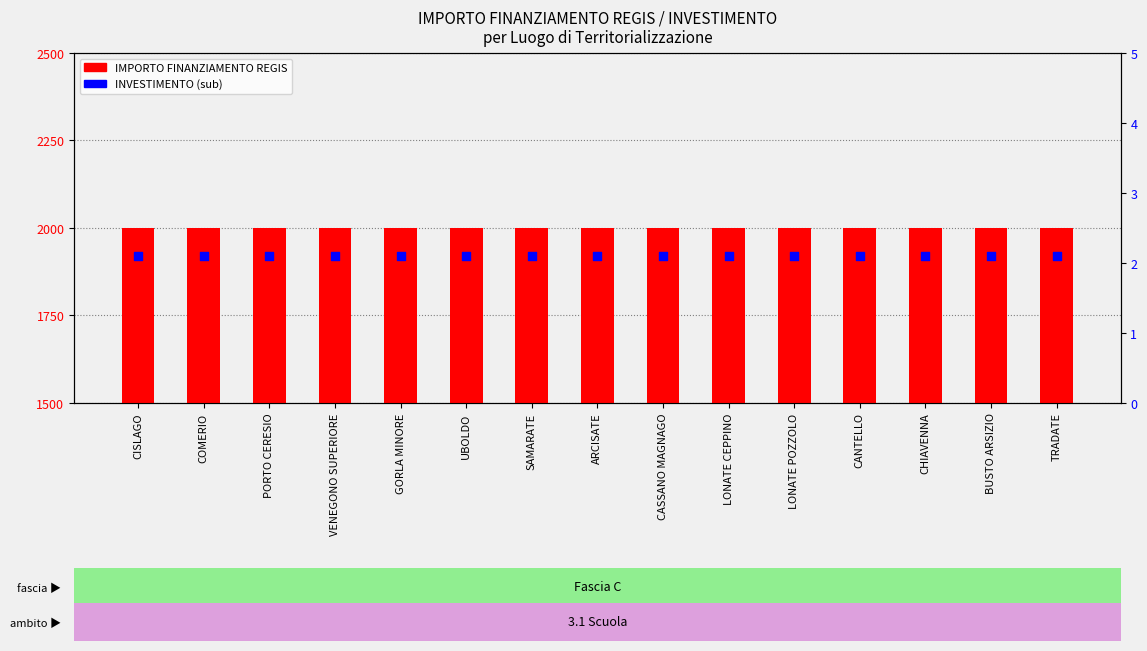

What are all the series names shown in the legend?

IMPORTO FINANZIAMENTO REGIS, INVESTIMENTO